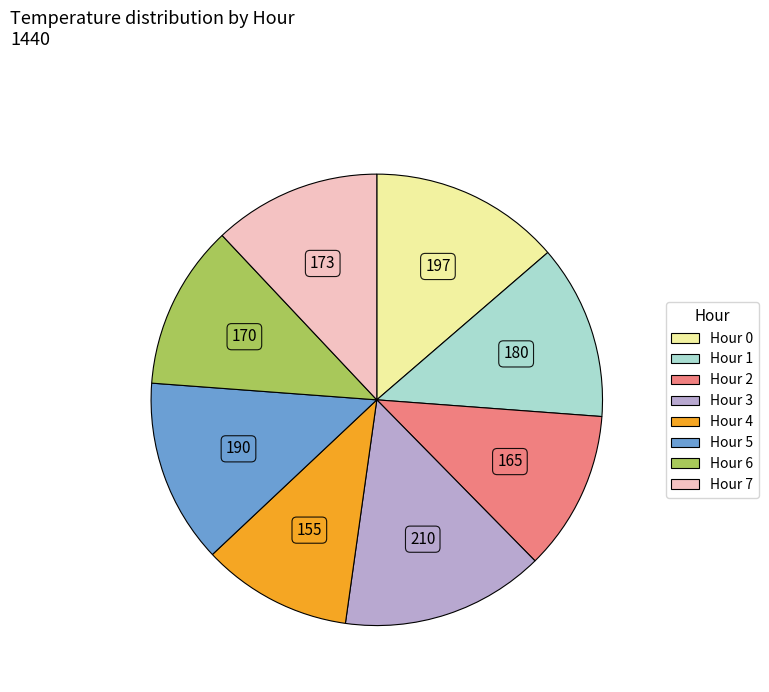

Does any single category account for the majority?

No